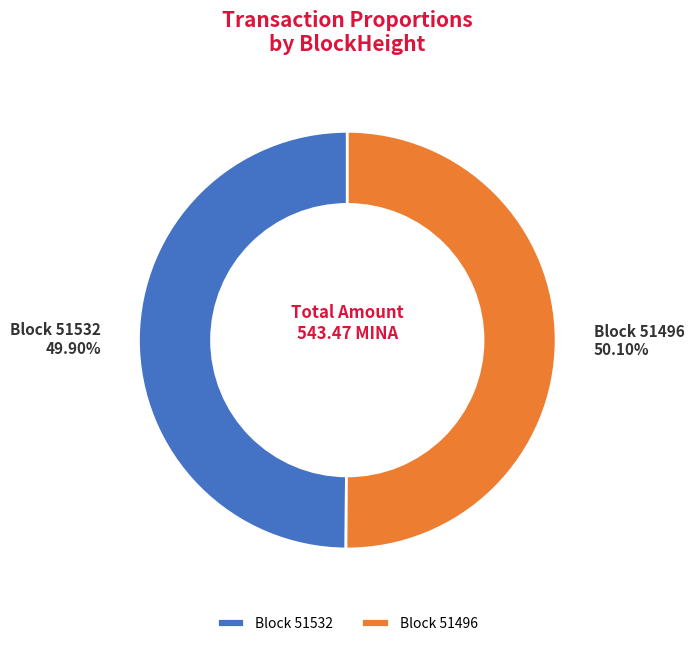

Is the sum of Block 51532 and Block 51496 greater than half?

Yes